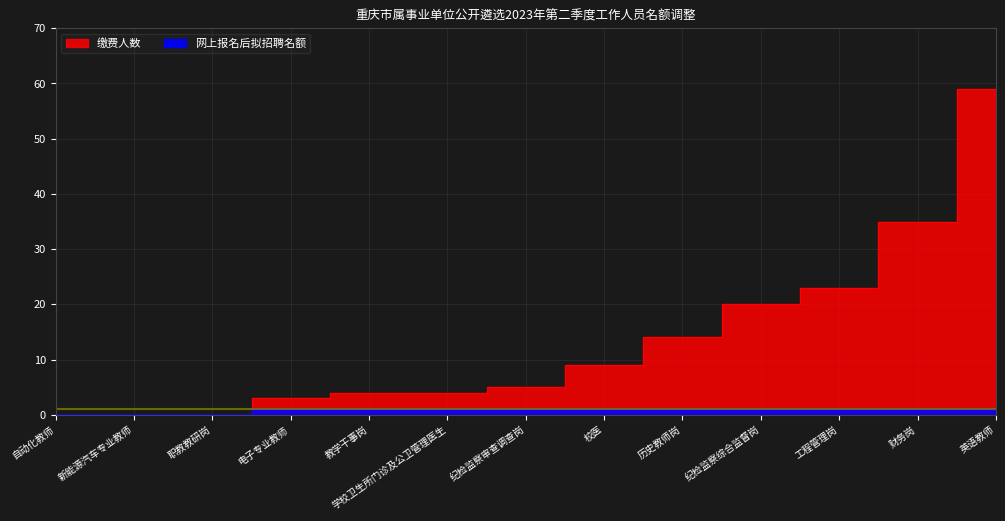

Which series has the widest spread of values?

缴费人数